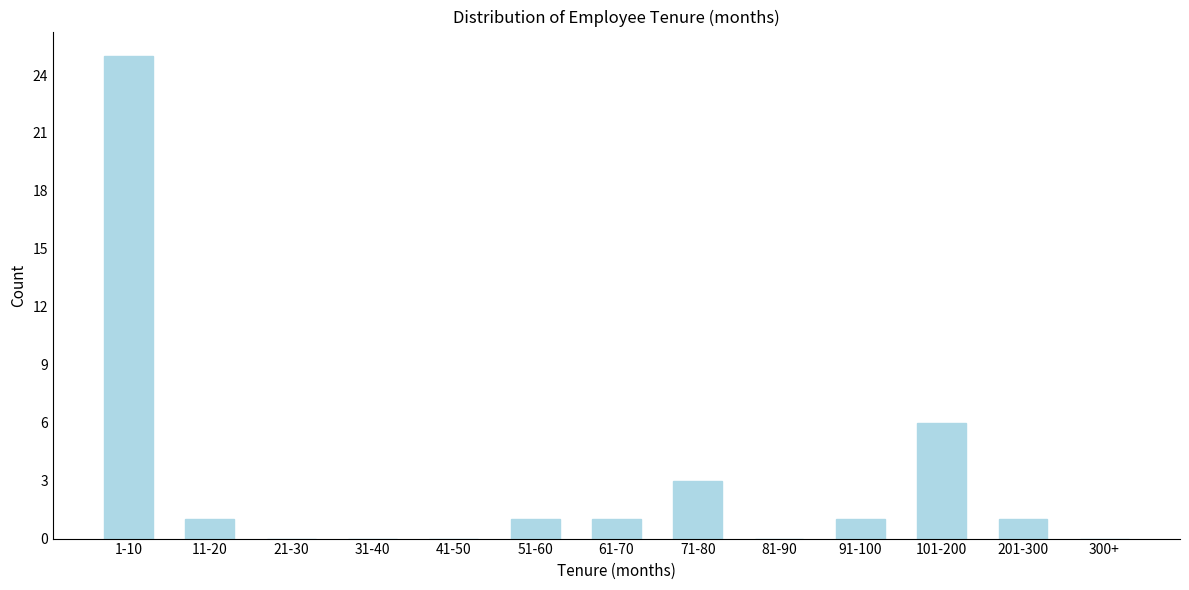

Reading right to left, extract all data points from this chart.

300+=0	201-300=1	101-200=6	91-100=1	81-90=0	71-80=3	61-70=1	51-60=1	41-50=0	31-40=0	21-30=0	11-20=1	1-10=25